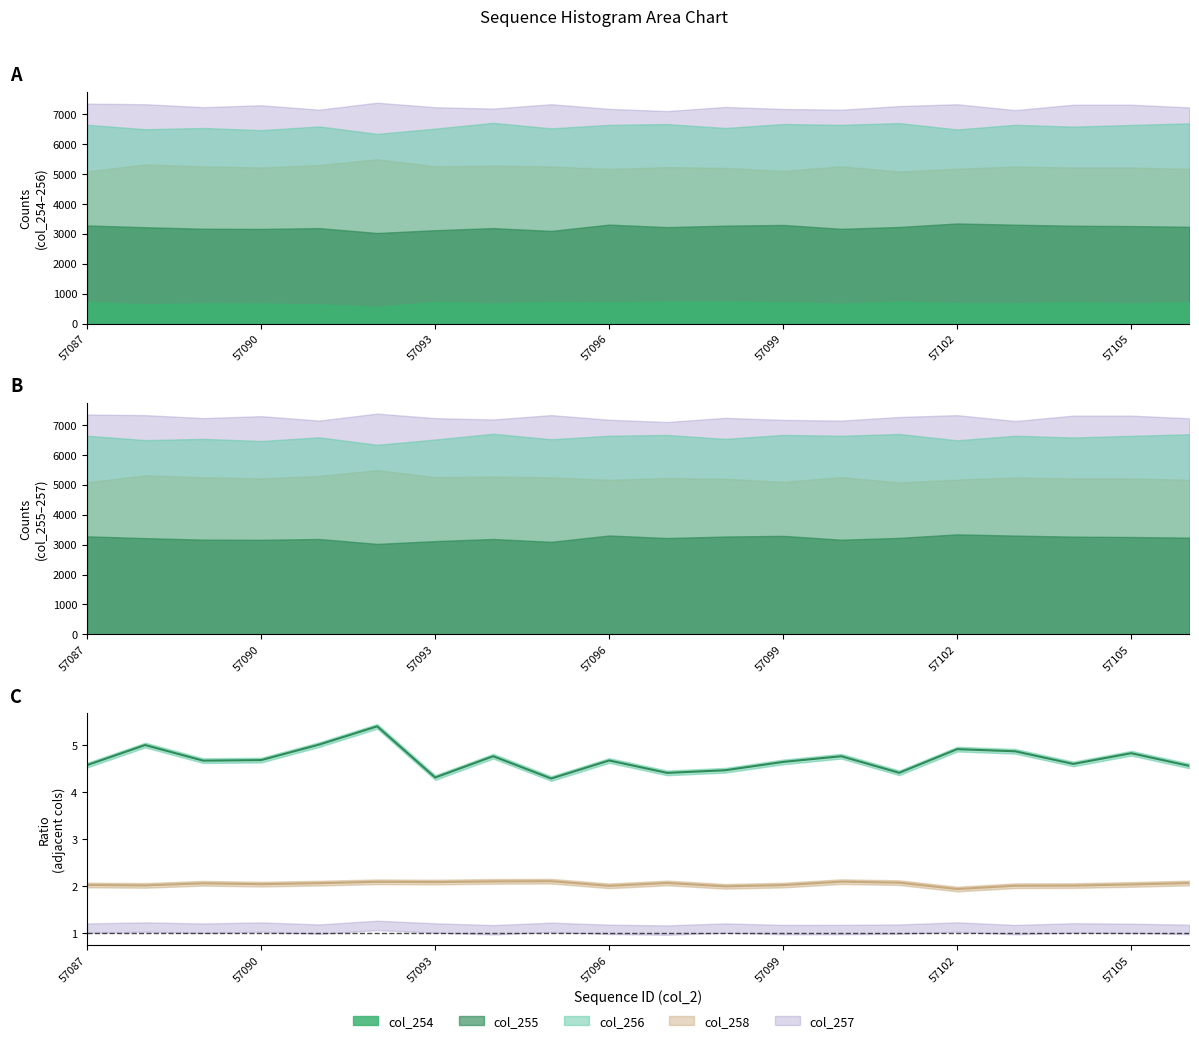

True or false: col_255/col_254 line and col_256/col_255 line intersect in this chart.

False